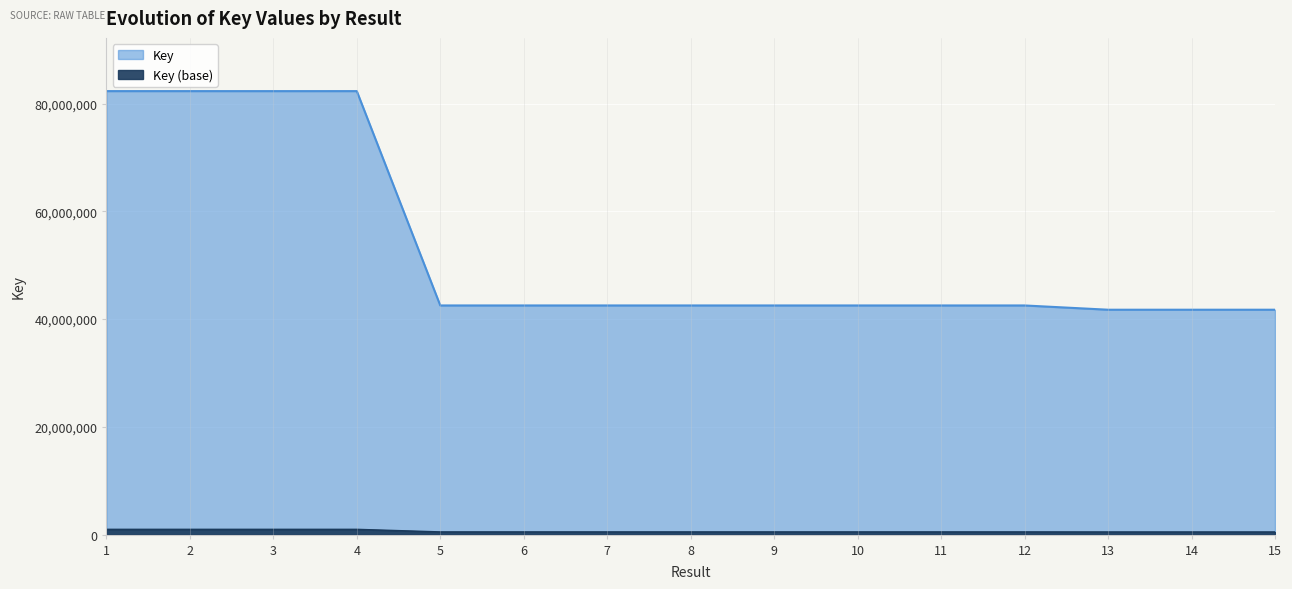

Rank the categories by value from highest to lowest.

2, 4, 1, 3, 8, 7, 5, 6, 11, 10, 12, 9, 15, 14, 13